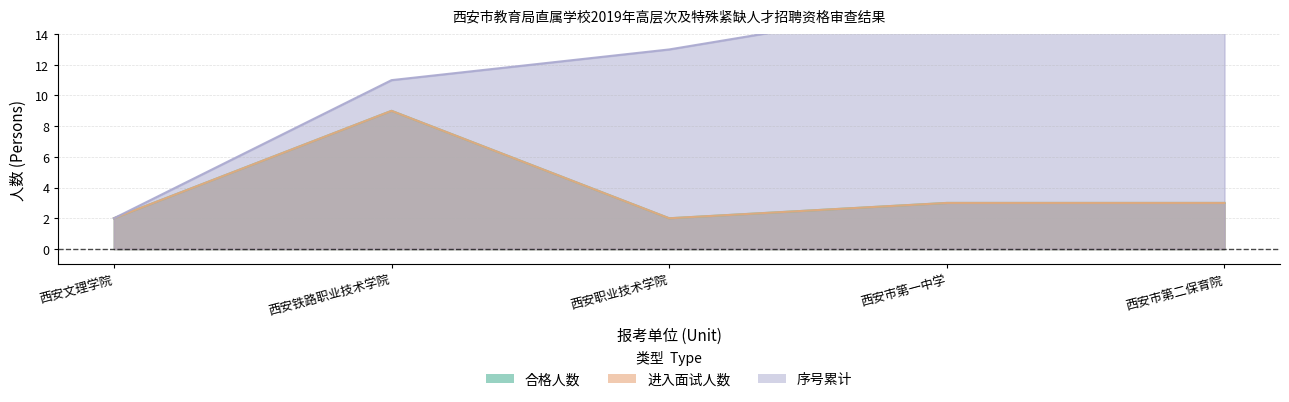

Which series changed the most between 西安文理学院 and 西安铁路职业技术学院?

序号累计